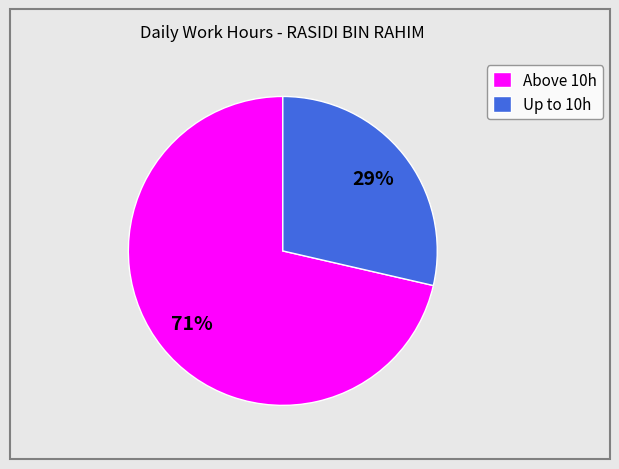

How many segments does this pie chart have?

2